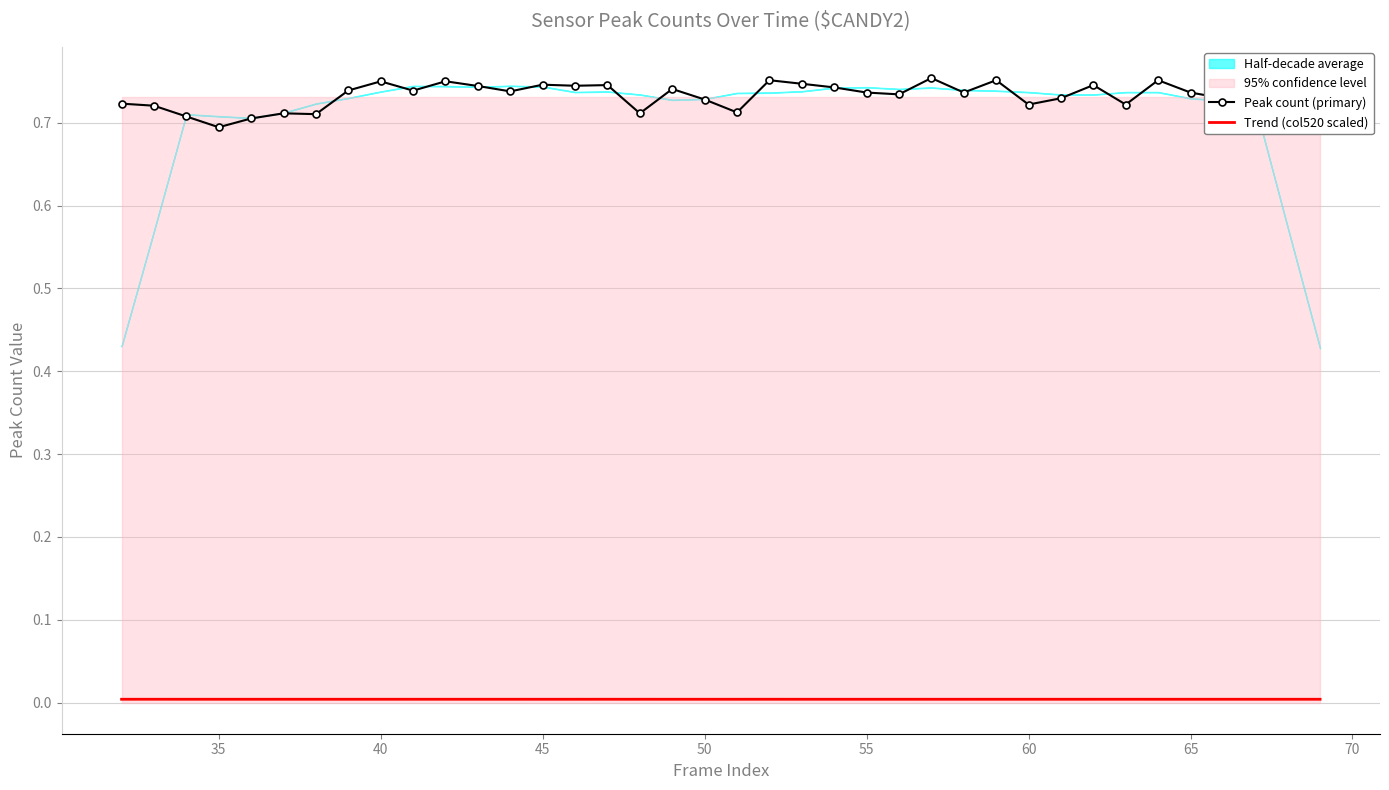

Is it true that Peak count (primary) equals 1.2 at 60?

False